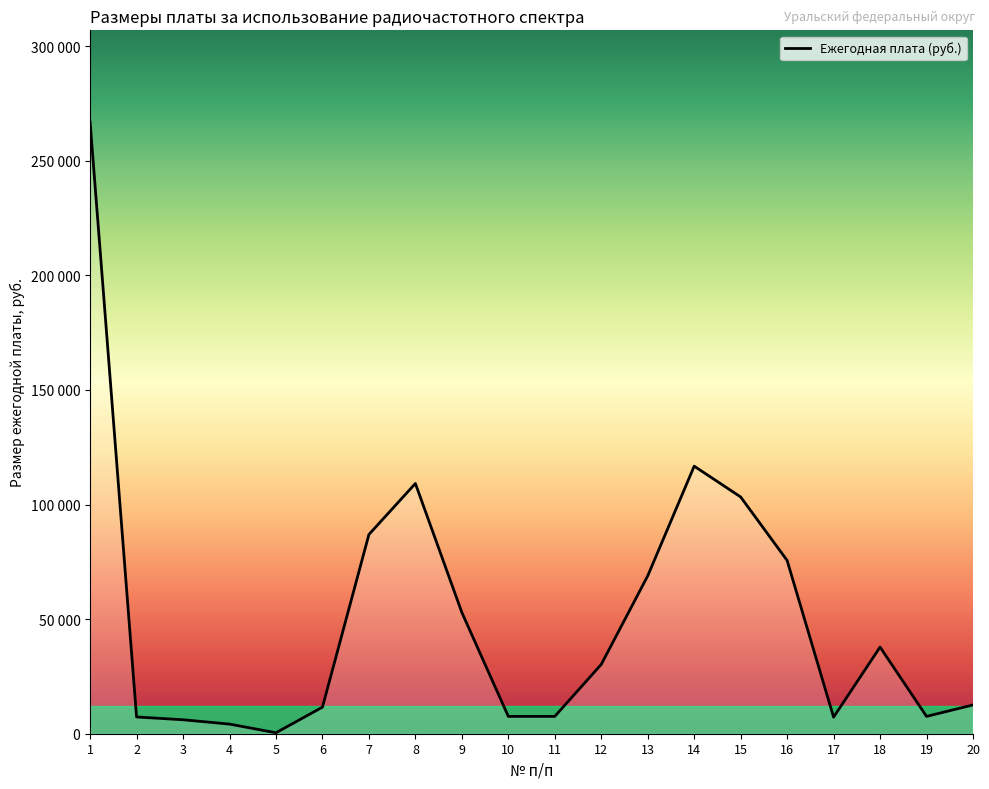

What is the smallest value displayed?

420